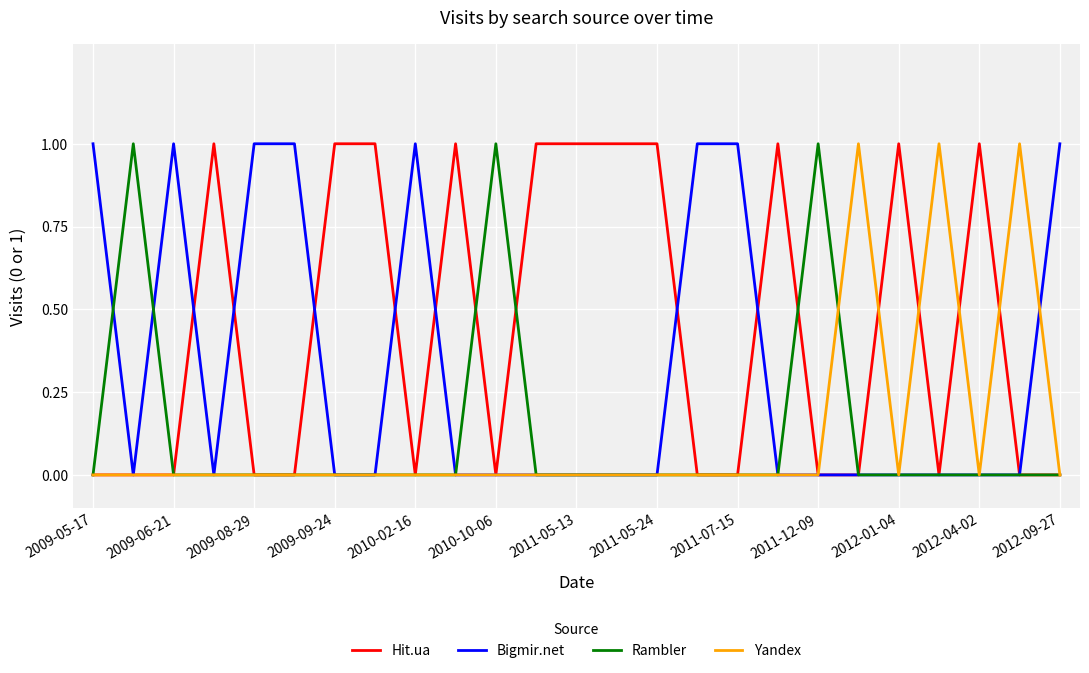

Which series has the largest total across all categories?

Hit.ua